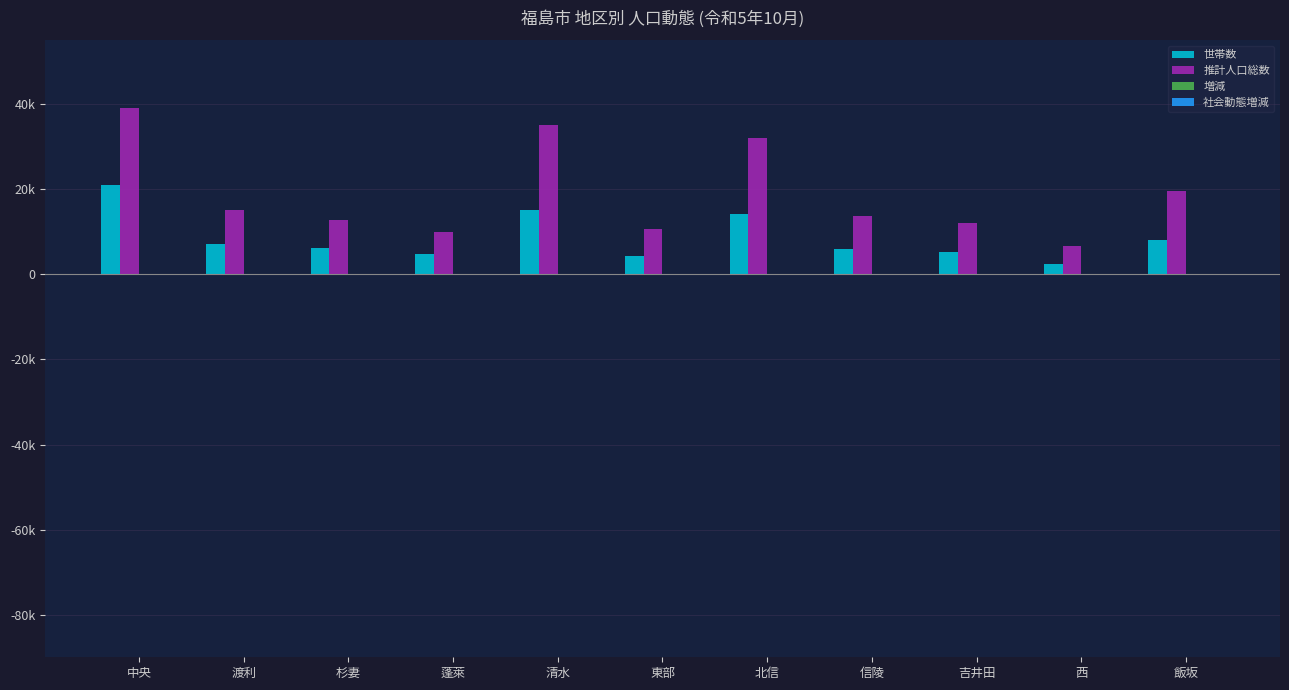

Which category has the lowest value across all series?

北信